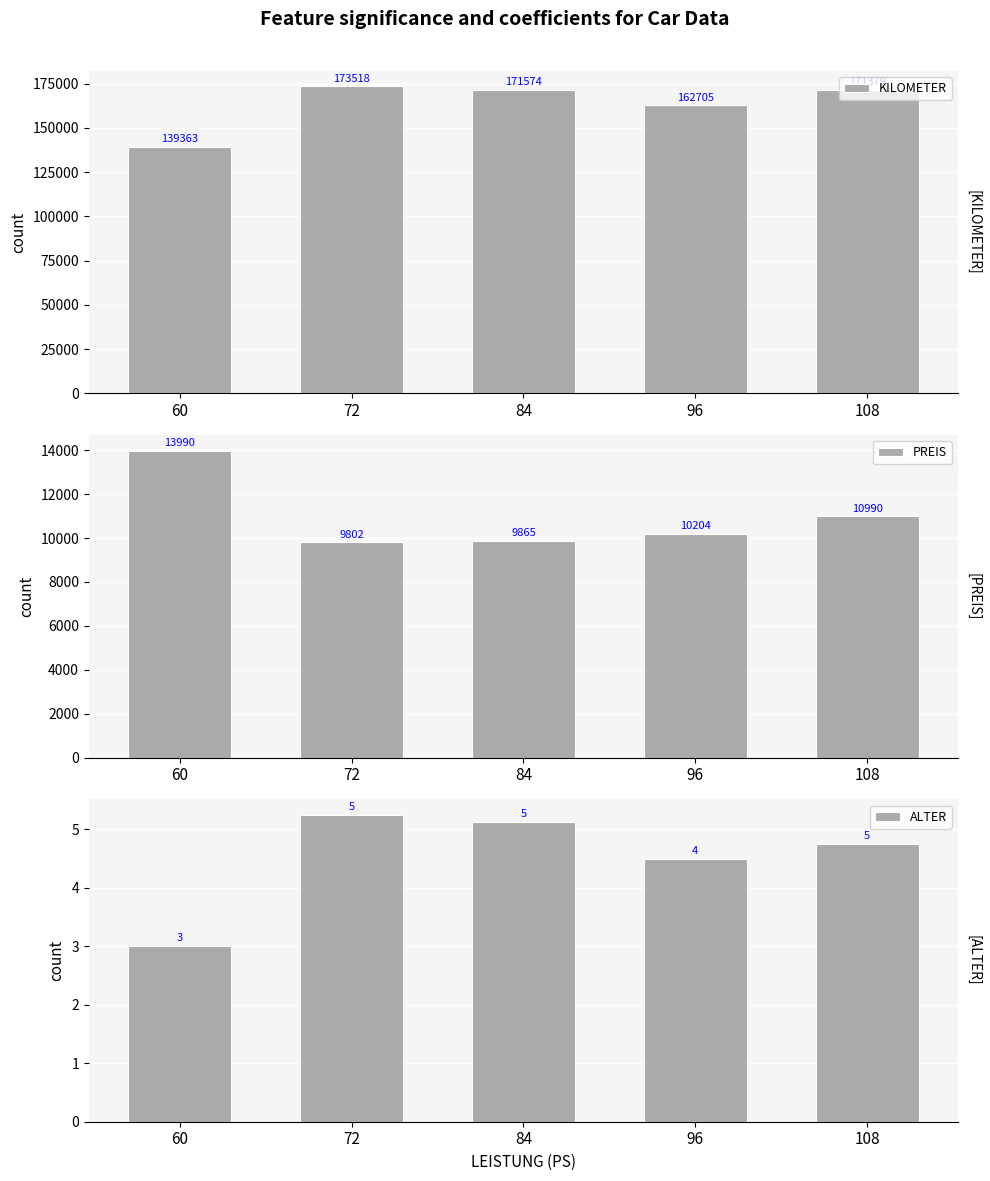

What is the lowest value of the ALTER series?

3.0